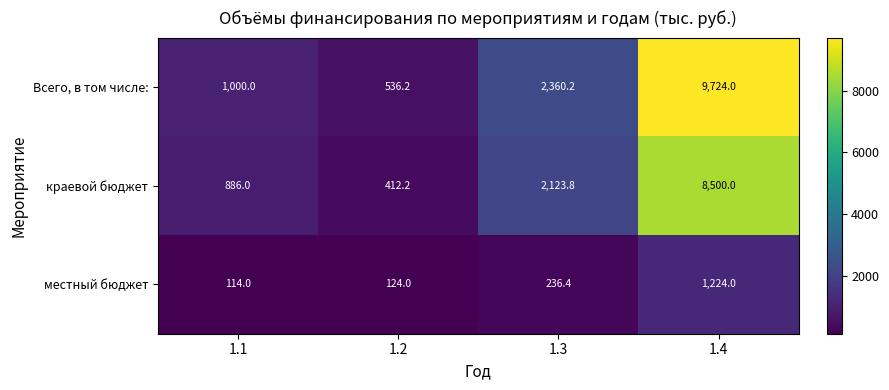

True or false: краевой бюджет has a value of 8500.0 at 1.4.

True